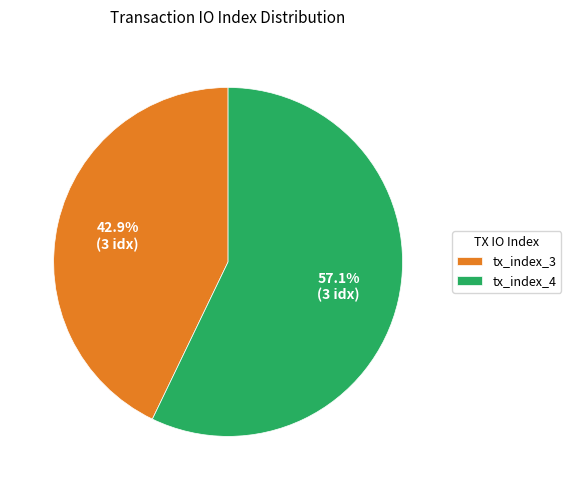

To the nearest percent, what is the difference between the tx_index_4 and tx_index_3 slice percentages?

14%